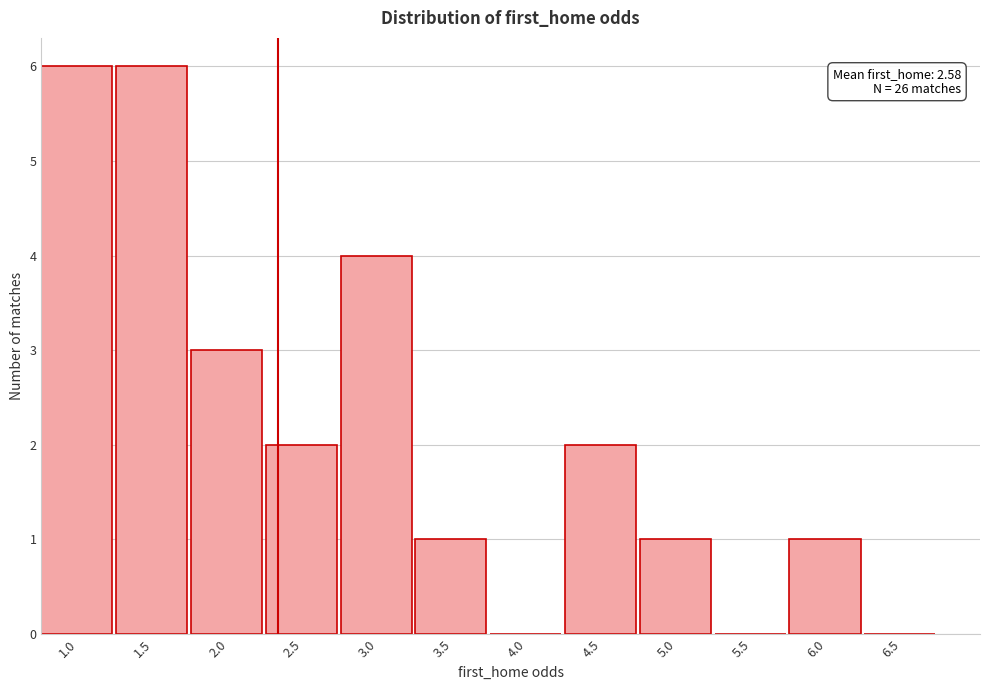

Reading left to right, transcribe all the data shown in this chart.

1.0=6	1.5=6	2.0=3	2.5=2	3.0=4	3.5=1	4.0=0	4.5=2	5.0=1	5.5=0	6.0=1	6.5=0